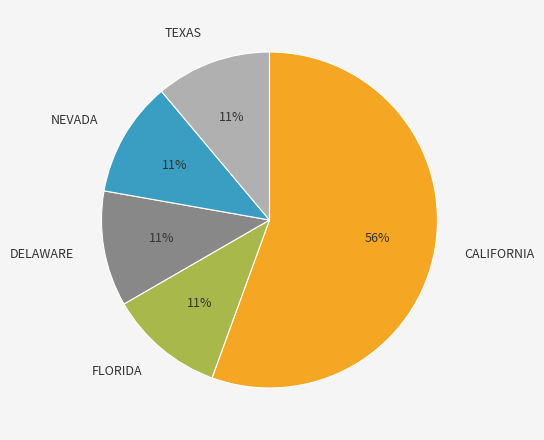

Is there a majority slice in this chart?

Yes